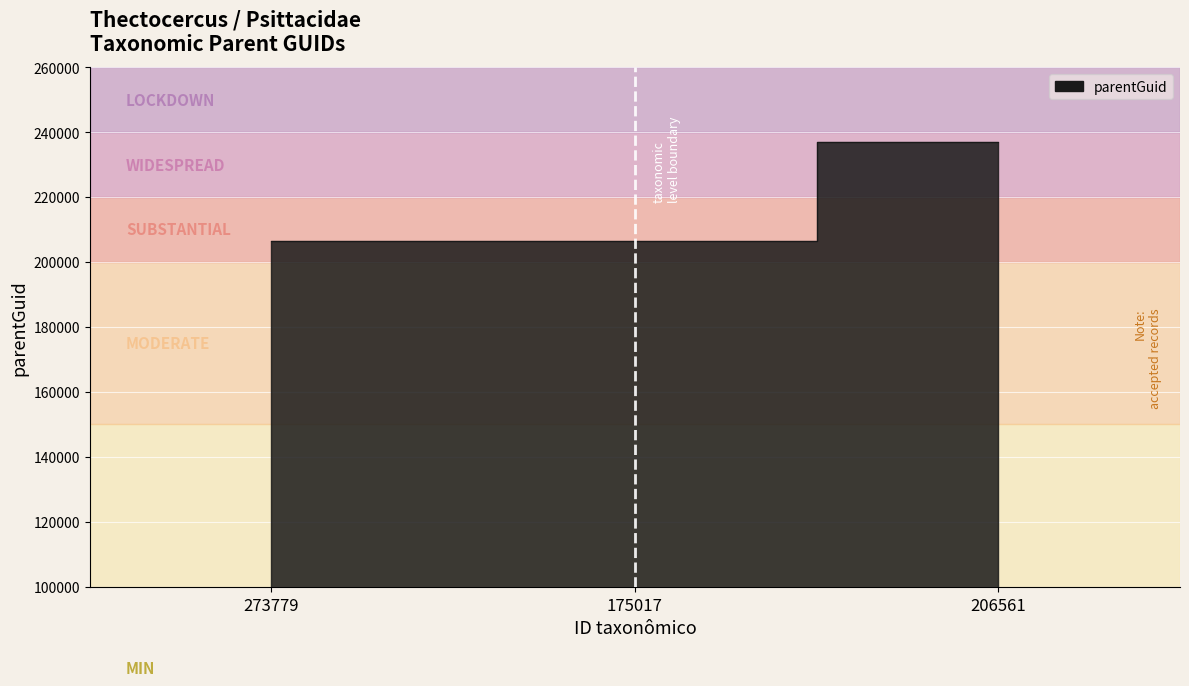

List the labels in order of value, smallest first.

273779, 175017, 206561